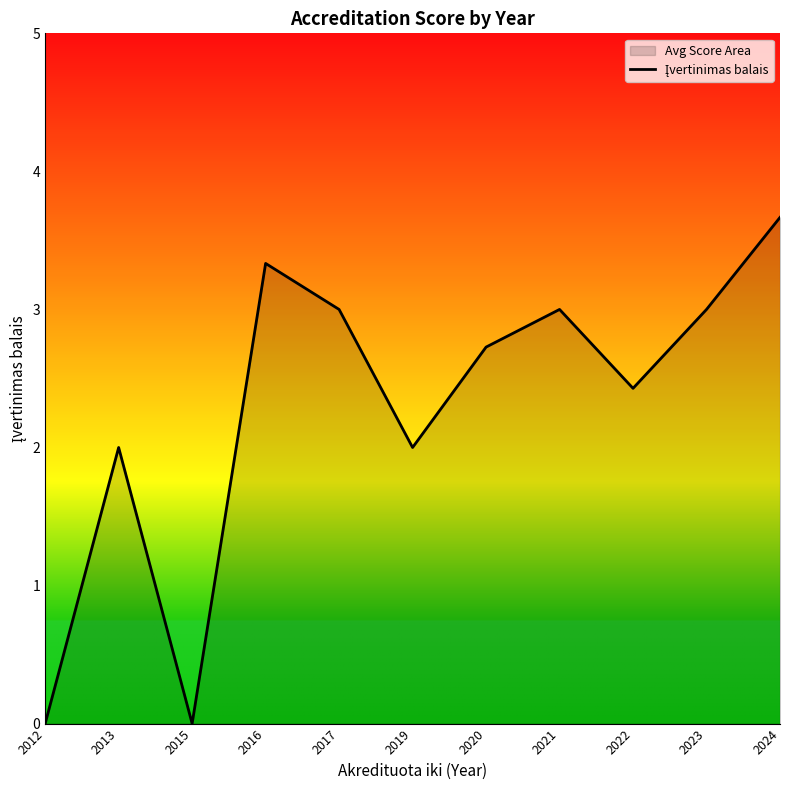

Reading left to right, transcribe all the data shown in this chart.

0.0	2.0	0.0	3.3	3.0	2.0	2.7	3.0	2.4	3.0	3.7